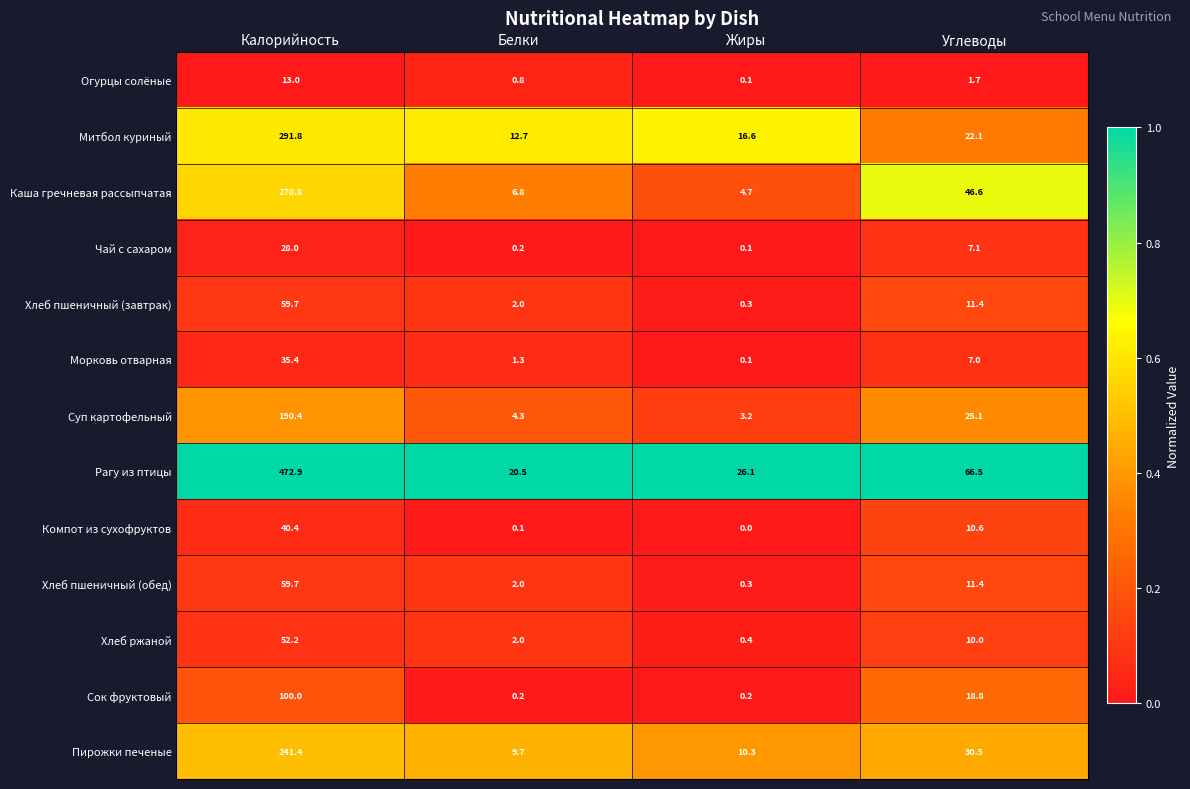

What is the total value across all series at Углеводы?

268.8